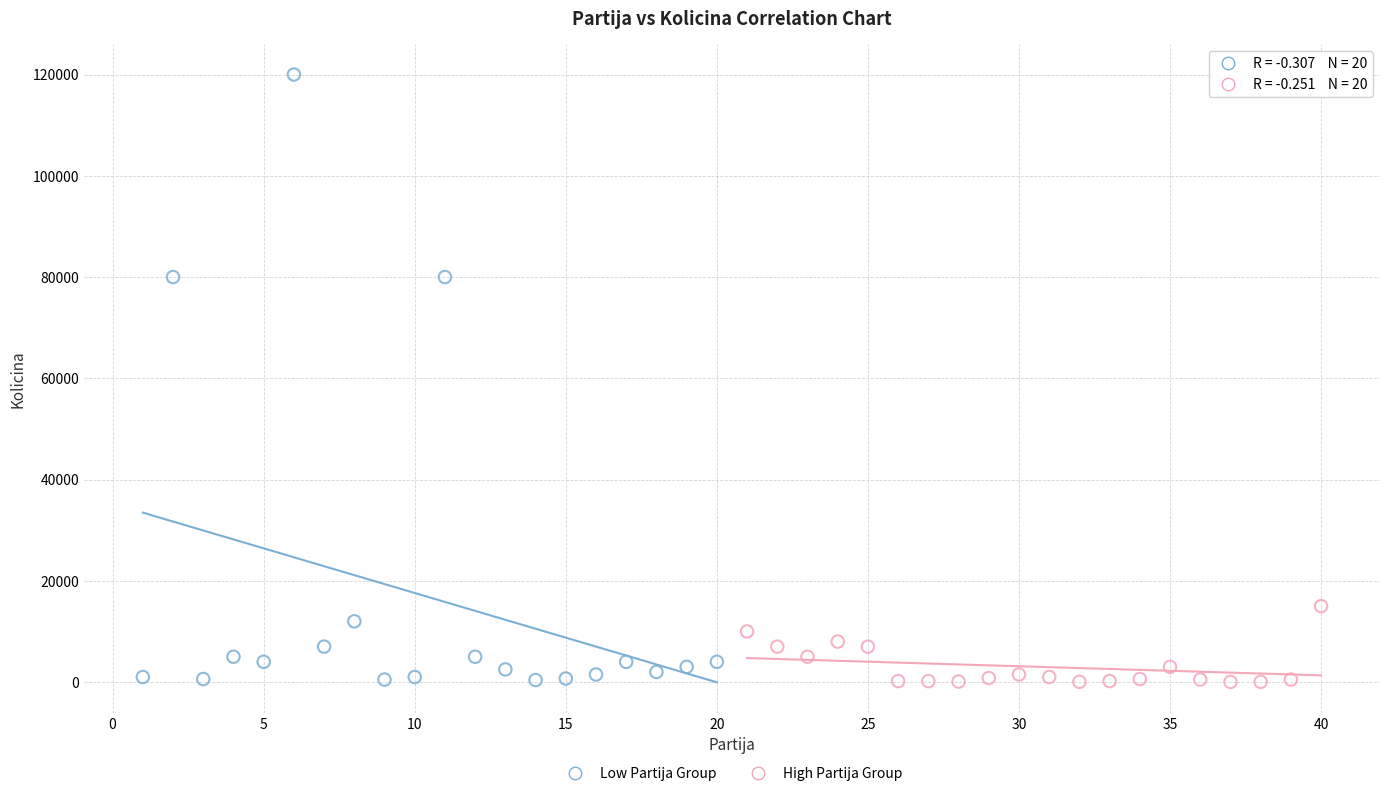

What are all the series names shown in the legend?

Low Partija Group, High Partija Group